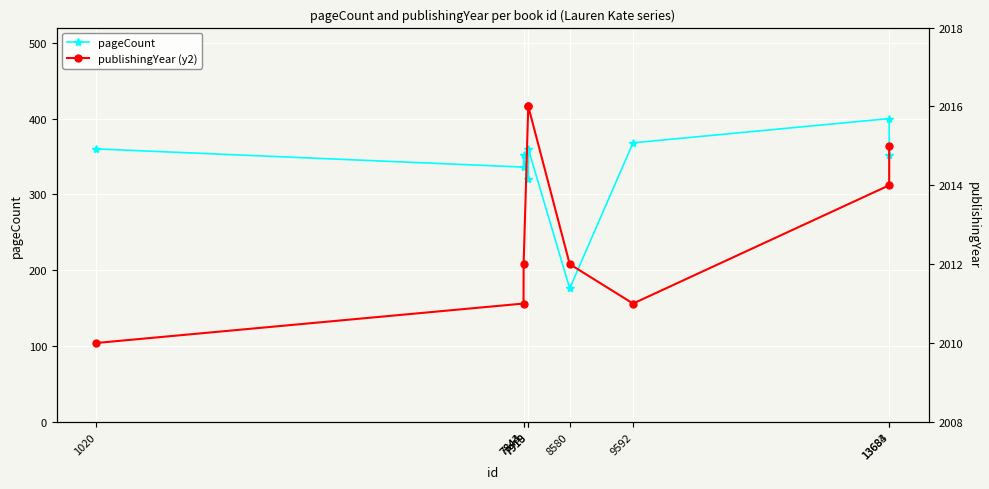

True or false: pageCount and publishingYear (y2) intersect in this chart.

False